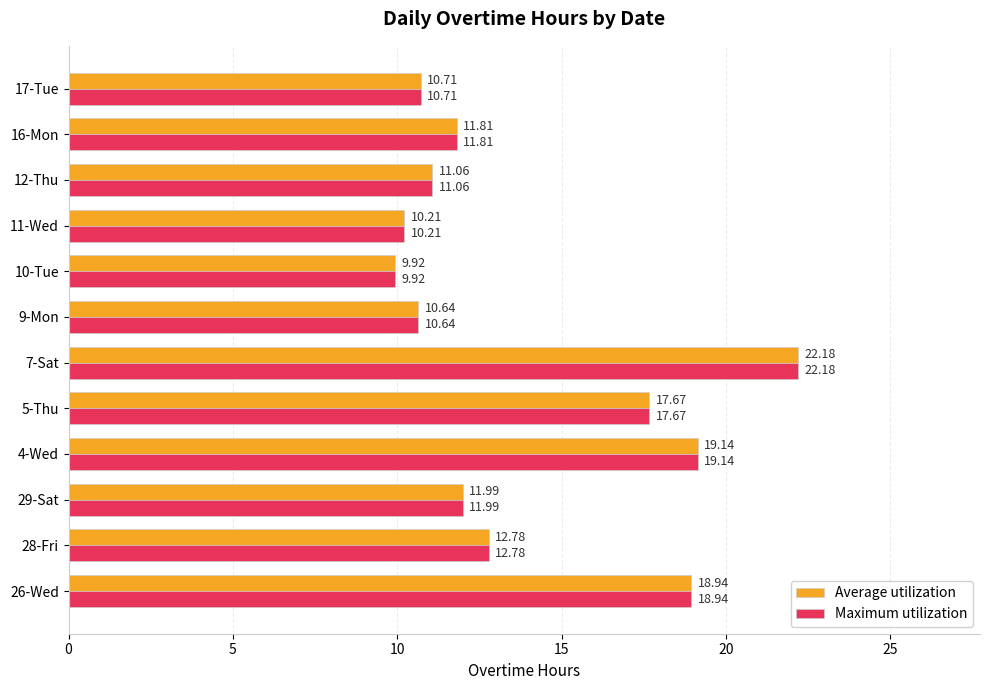

What is the average value of the Maximum utilization series?

13.9